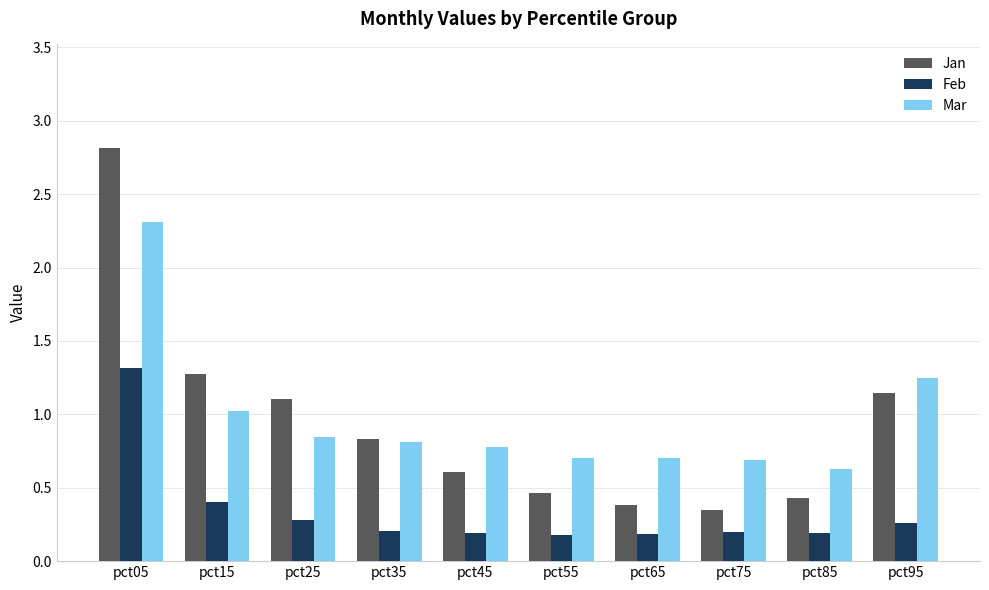

What are all the series names shown in the legend?

Jan, Feb, Mar